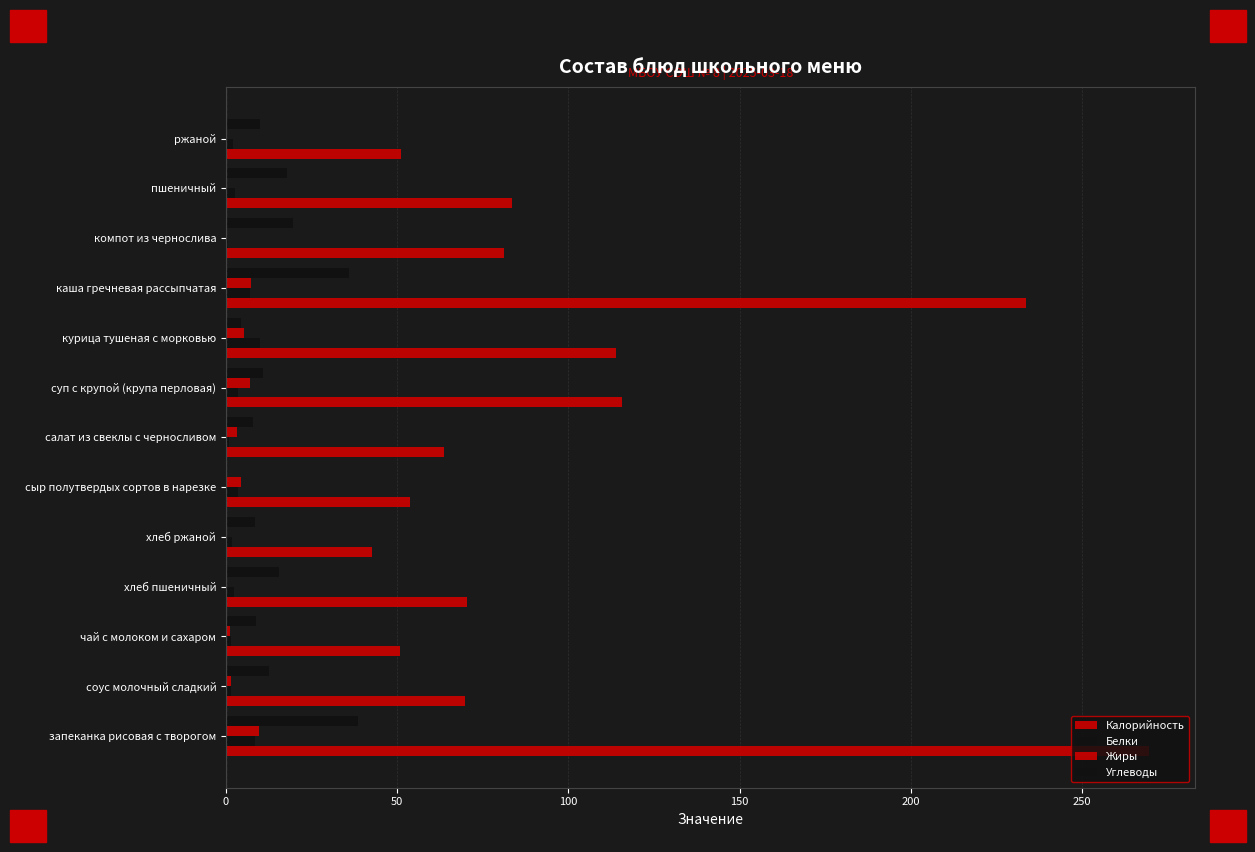

How many values in Углеводы are above zero?

12